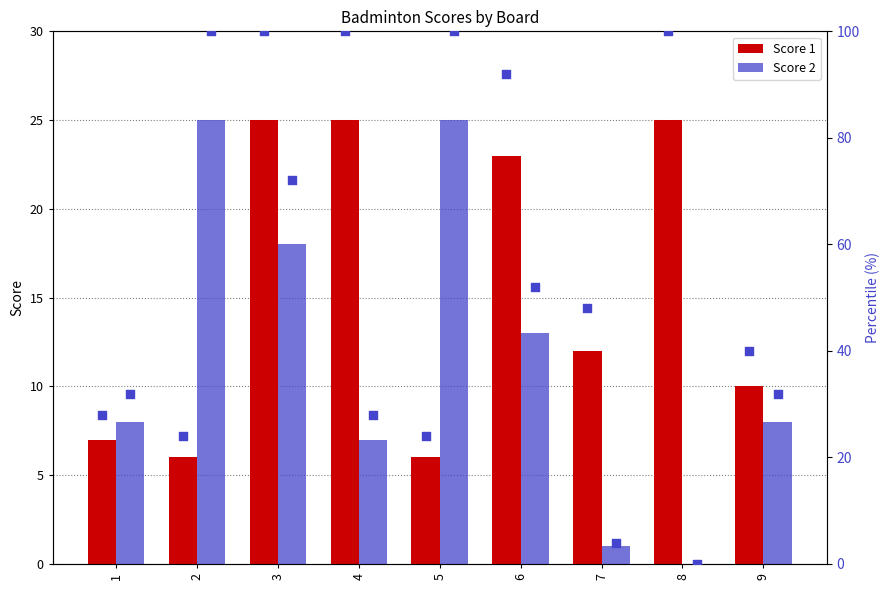

Which series contains the highest Y value?

Percentile Score 1